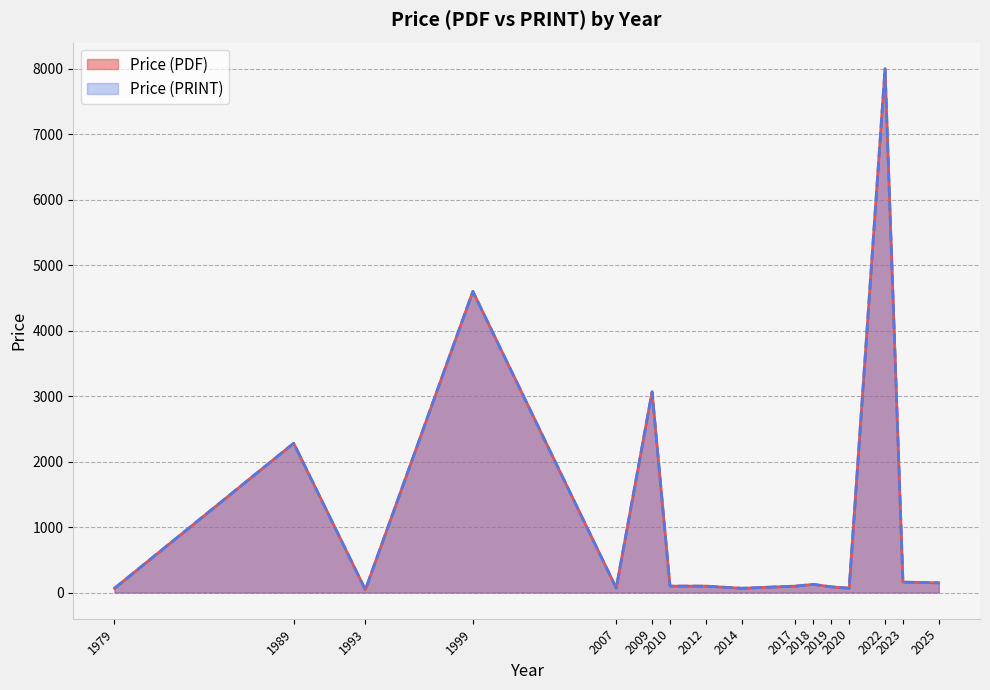

Does the chart display data point markers on the line(s)?

No